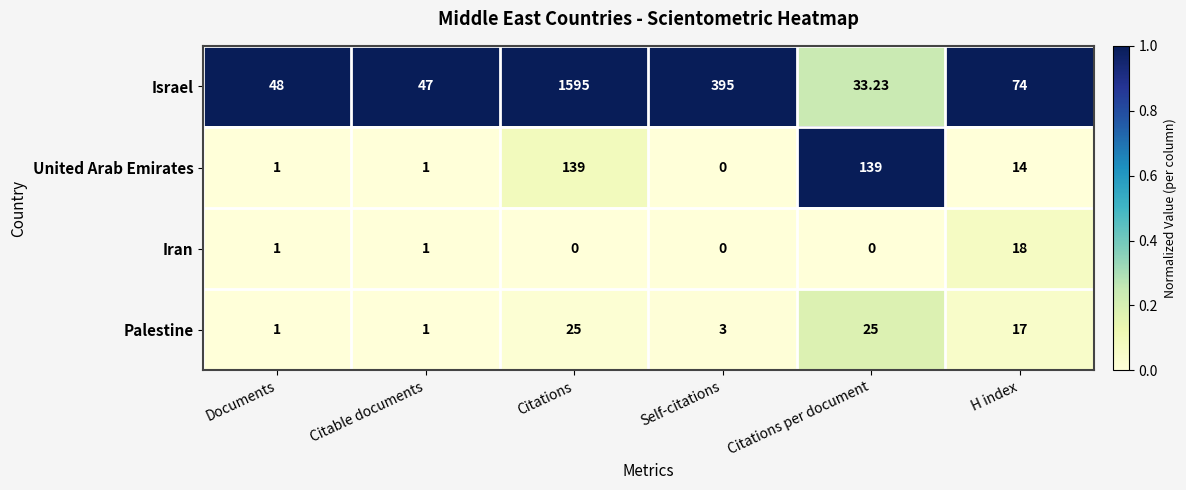

At which label does Palestine first exceed 17?

Citations